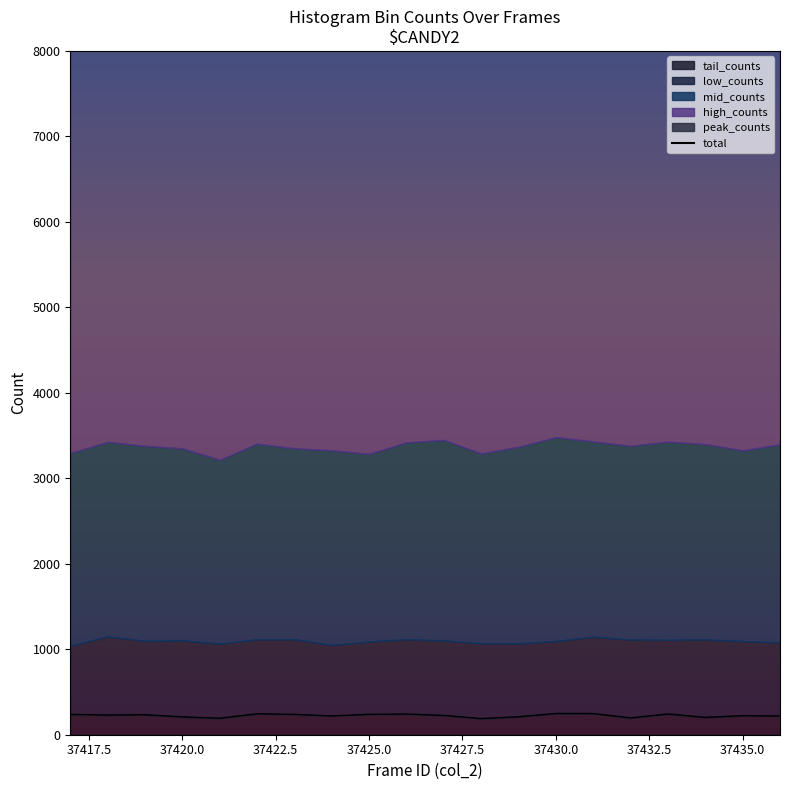

How many values are below 15988?

10